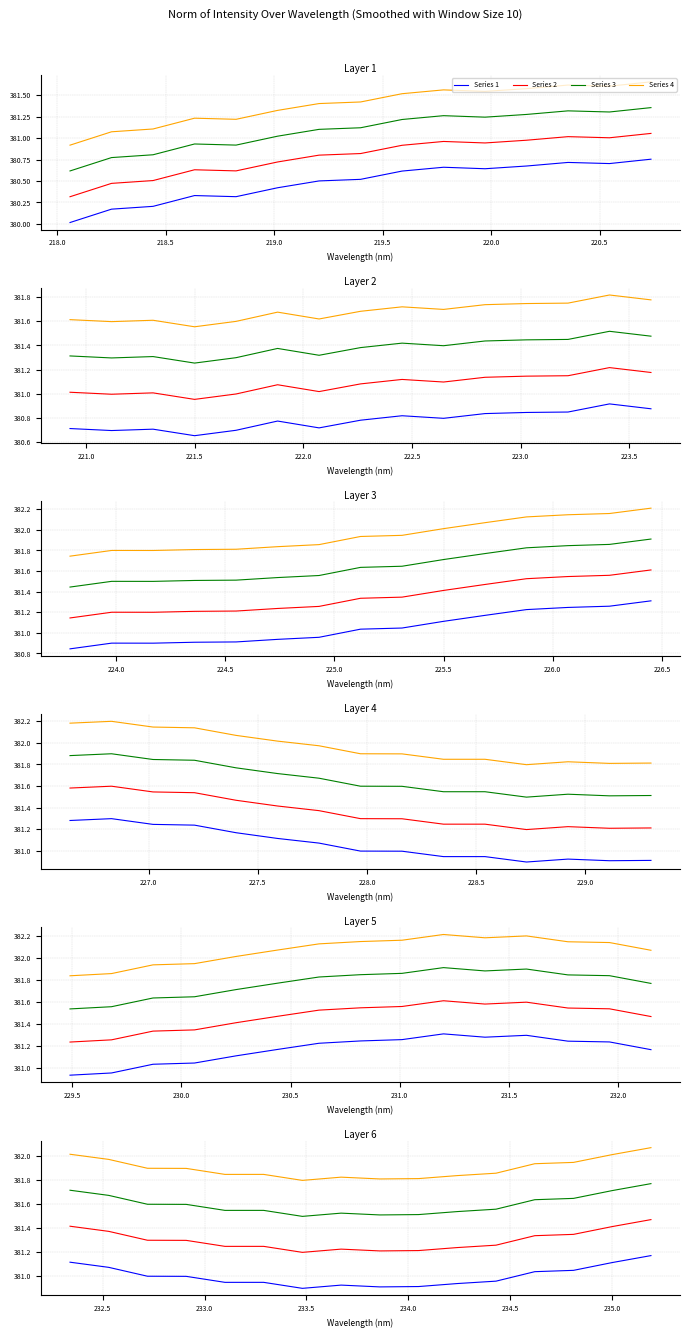

What is the average value of the Series 3 series?

381.6